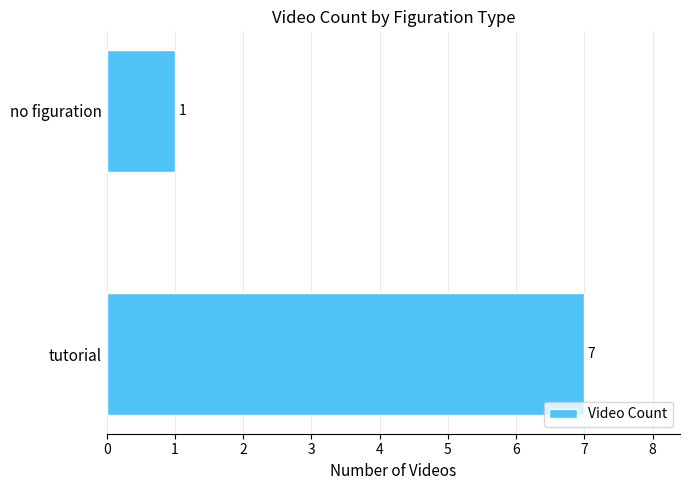

Reading bottom to top, transcribe all the data shown in this chart.

7	1